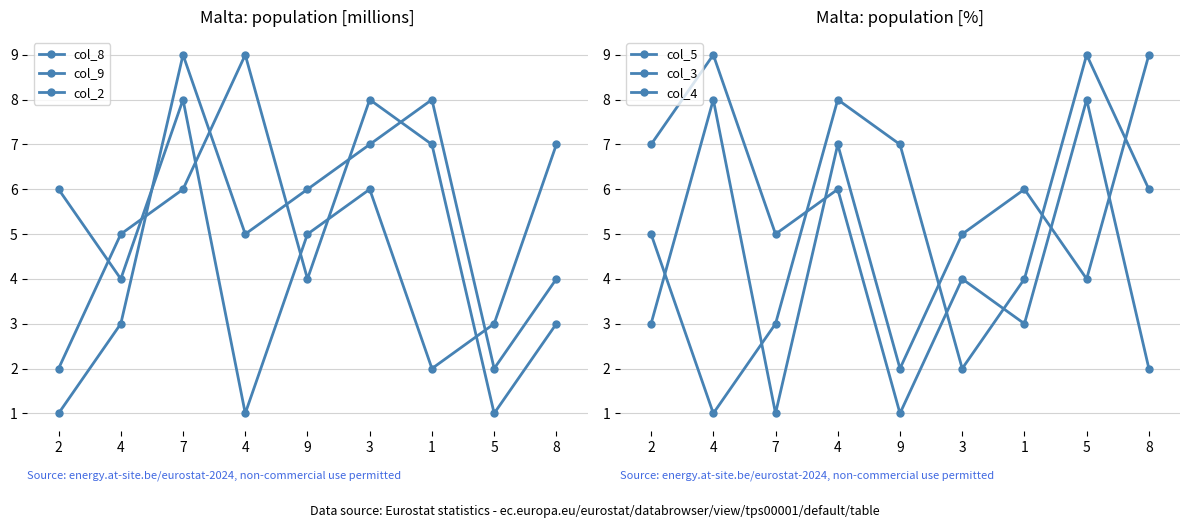

How many lines are shown in the chart?

6